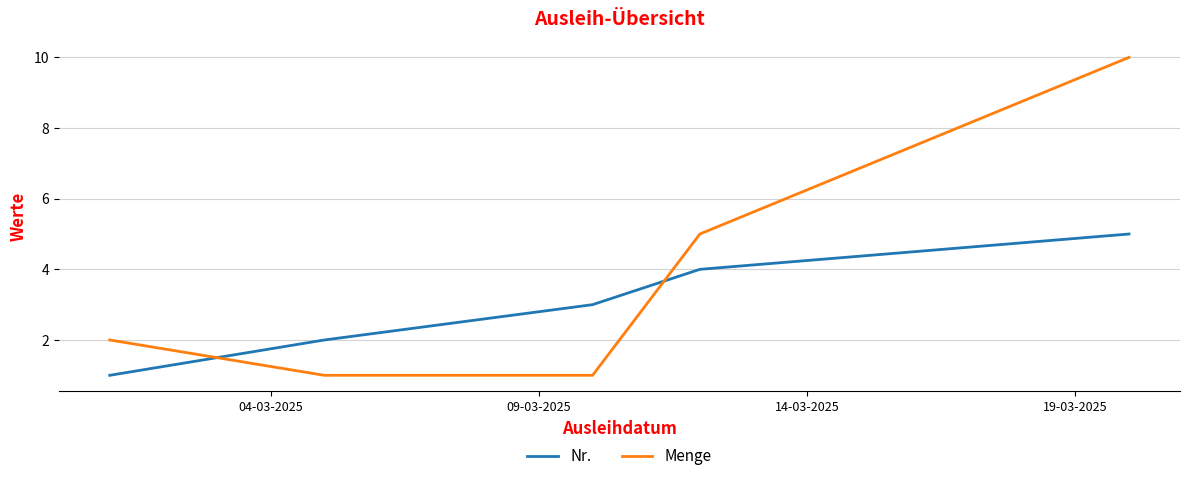

Rank the series by their maximum value, from highest to lowest.

Menge, Nr.